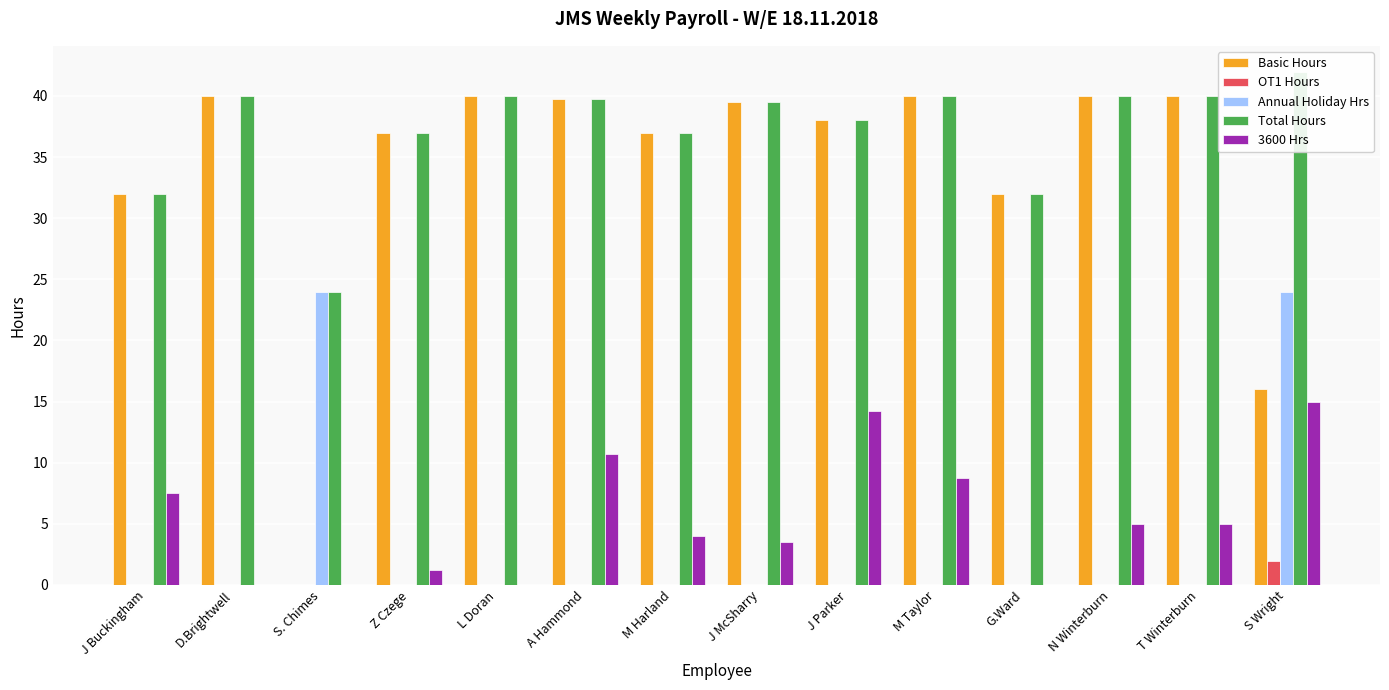

Reading left to right, list all the values displayed in this chart.

Basic Hours: J Buckingham=32.0	D.Brightwell=40.0	S. Chimes=0.0	Z Czege=37.0	L Doran=40.0	A Hammond=39.8	M Harland=37.0	J McSharry=39.5	J Parker=38.0	M Taylor=40.0	G.Ward=32.0	N Winterburn=40.0	T Winterburn=40.0	S Wright=16.0
OT1 Hours: J Buckingham=0.0	D.Brightwell=0.0	S. Chimes=0.0	Z Czege=0.0	L Doran=0.0	A Hammond=0.0	M Harland=0.0	J McSharry=0.0	J Parker=0.0	M Taylor=0.0	G.Ward=0.0	N Winterburn=0.0	T Winterburn=0.0	S Wright=2.0
Annual Holiday Hrs: J Buckingham=0.0	D.Brightwell=0.0	S. Chimes=24.0	Z Czege=0.0	L Doran=0.0	A Hammond=0.0	M Harland=0.0	J McSharry=0.0	J Parker=0.0	M Taylor=0.0	G.Ward=0.0	N Winterburn=0.0	T Winterburn=0.0	S Wright=24.0
Total Hours: J Buckingham=32.0	D.Brightwell=40.0	S. Chimes=24.0	Z Czege=37.0	L Doran=40.0	A Hammond=39.8	M Harland=37.0	J McSharry=39.5	J Parker=38.0	M Taylor=40.0	G.Ward=32.0	N Winterburn=40.0	T Winterburn=40.0	S Wright=42.0
3600 Hrs: J Buckingham=7.5	D.Brightwell=0.0	S. Chimes=0.0	Z Czege=1.2	L Doran=0.0	A Hammond=10.8	M Harland=4.0	J McSharry=3.5	J Parker=14.2	M Taylor=8.8	G.Ward=0.0	N Winterburn=5.0	T Winterburn=5.0	S Wright=15.0